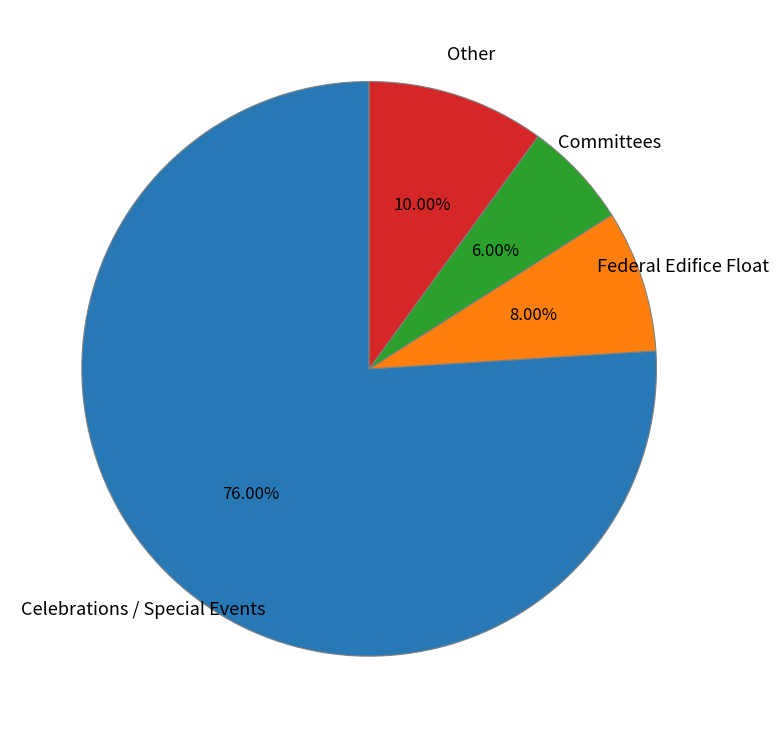

Count the number of slices in the pie.

4